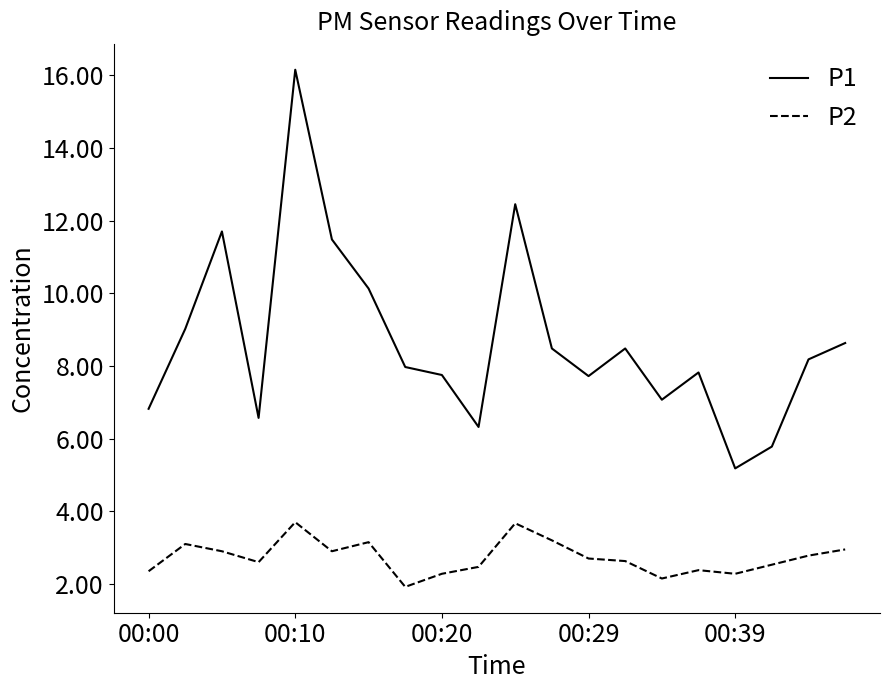

Which series has the largest range (max minus min)?

P1